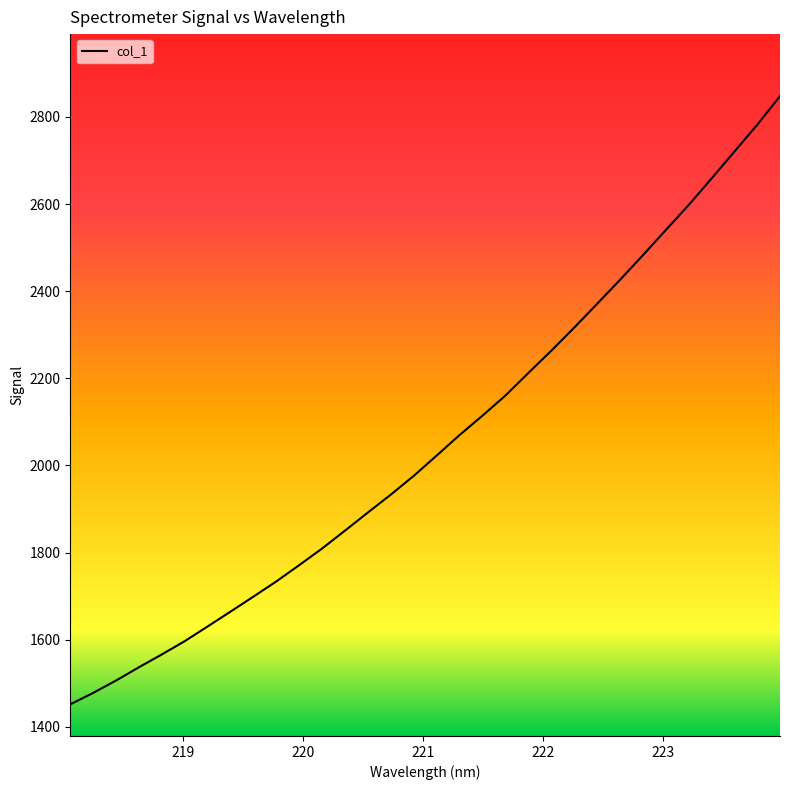

Reading left to right, what are all the values shown in this chart?

1451.7	1478.0	1506.5	1537.0	1566.4	1596.9	1630.7	1664.8	1699.2	1734.2	1771.6	1809.9	1850.9	1892.5	1933.6	1976.5	2023.1	2070.2	2114.6	2160.7	2212.4	2263.3	2316.3	2370.9	2425.9	2482.4	2540.2	2597.5	2658.4	2720.1	2781.8	2847.8